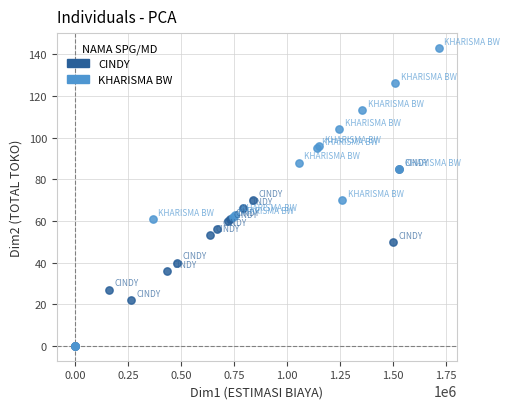

Which series reaches the maximum Y coordinate?

KHARISMA BW